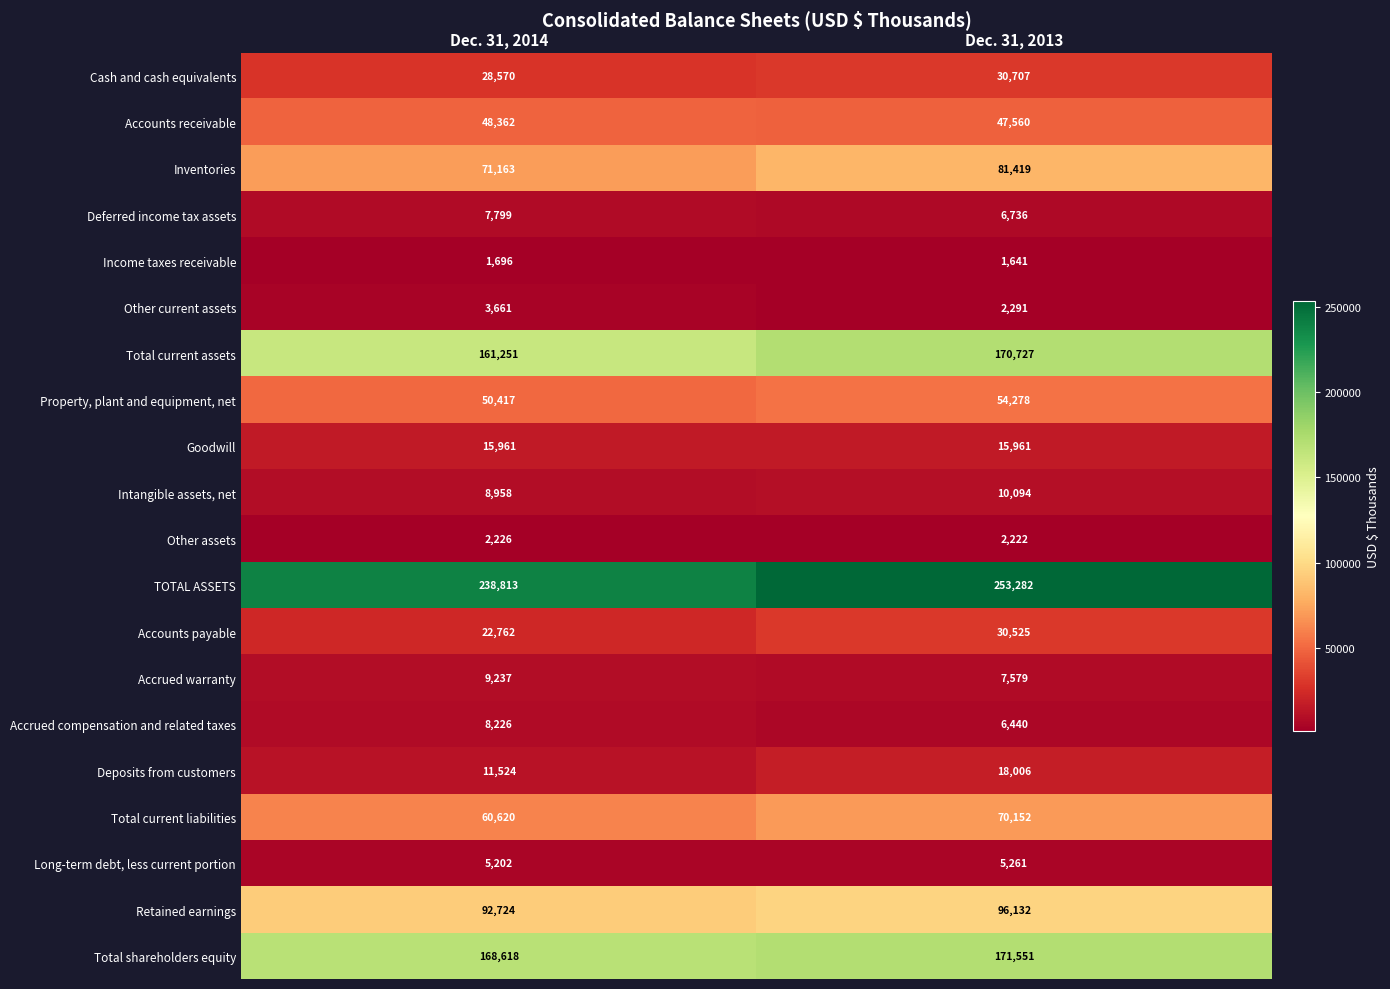

What is the smallest value displayed?

1641